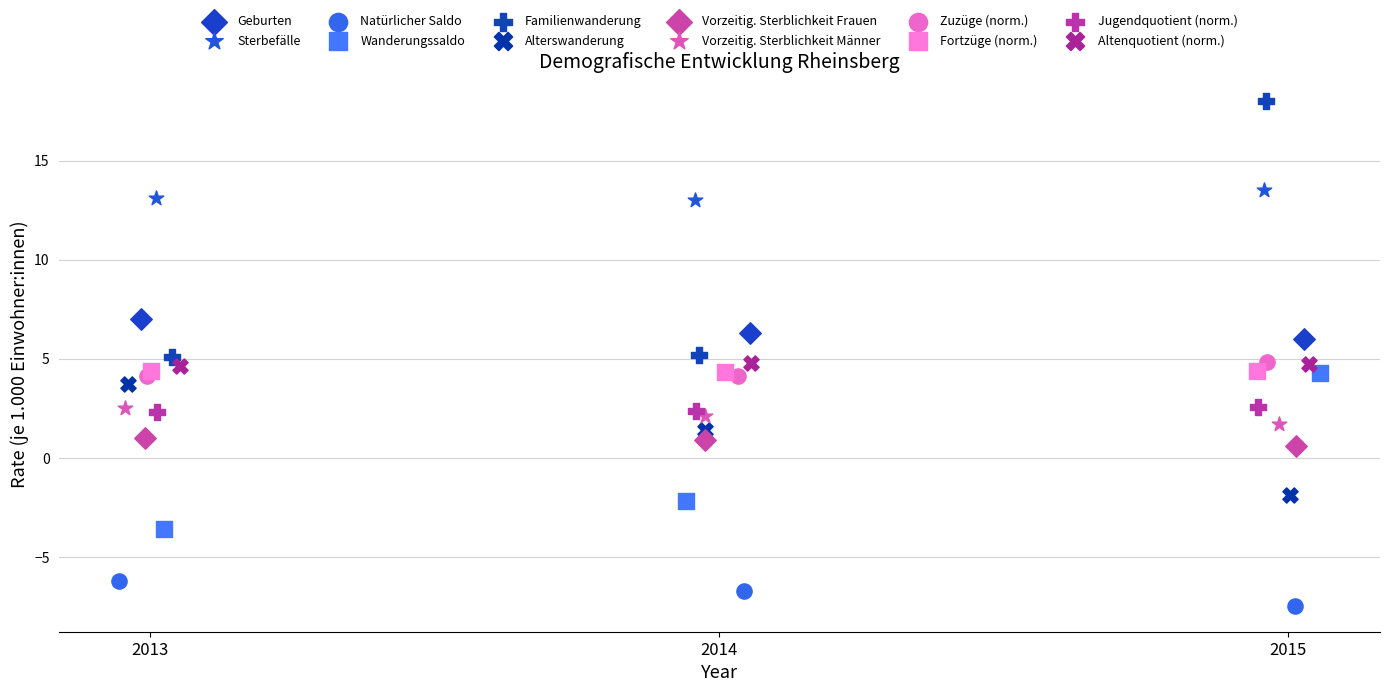

Which series reaches the minimum Y coordinate?

Natürlicher Saldo